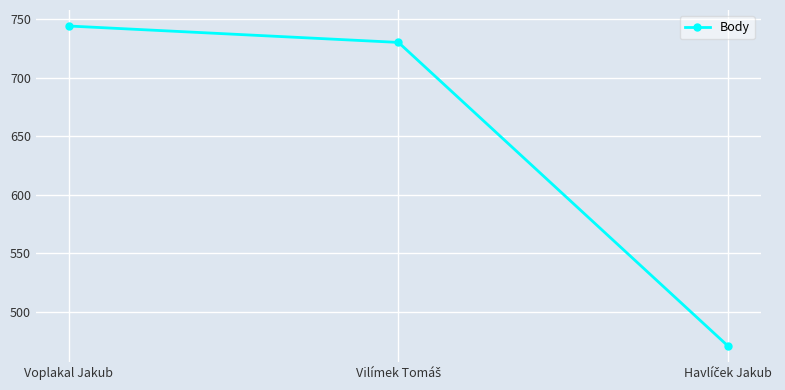

Reading left to right, list all the values displayed in this chart.

744	730	471